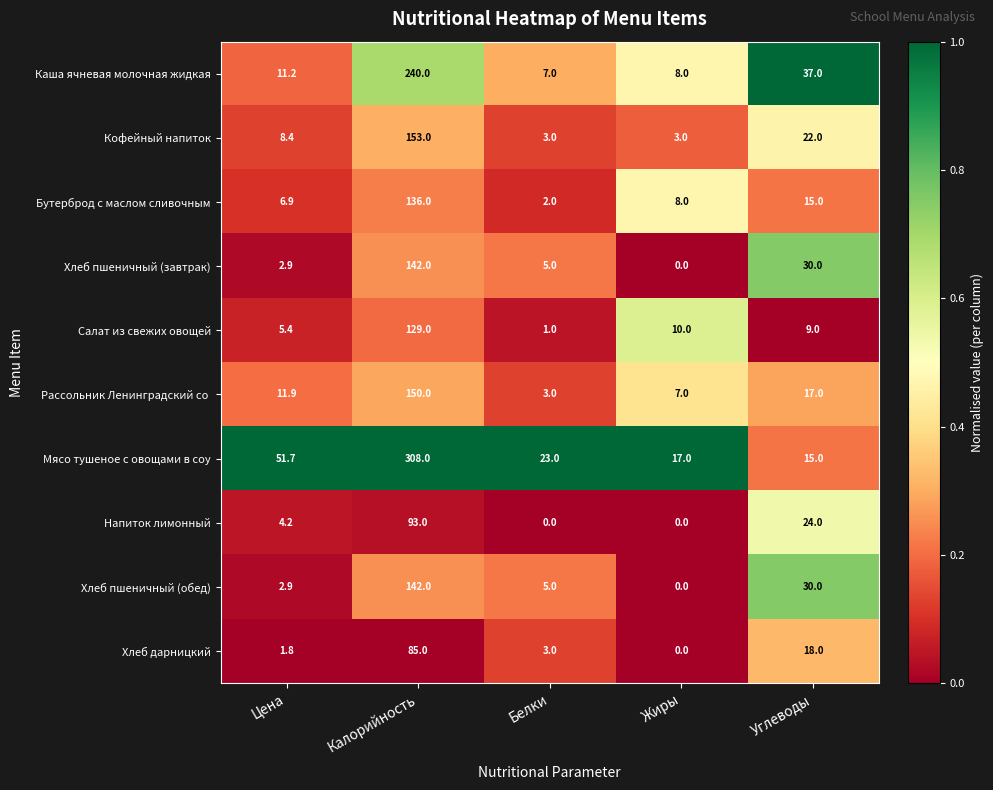

At which category is the sum across all series the highest?

Калорийность